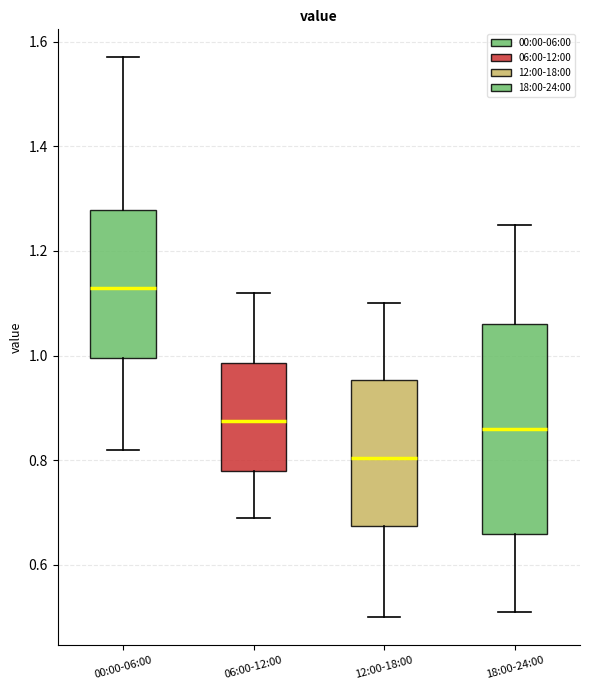

Which box is the tallest, from its lower edge to its upper edge?

18:00-24:00